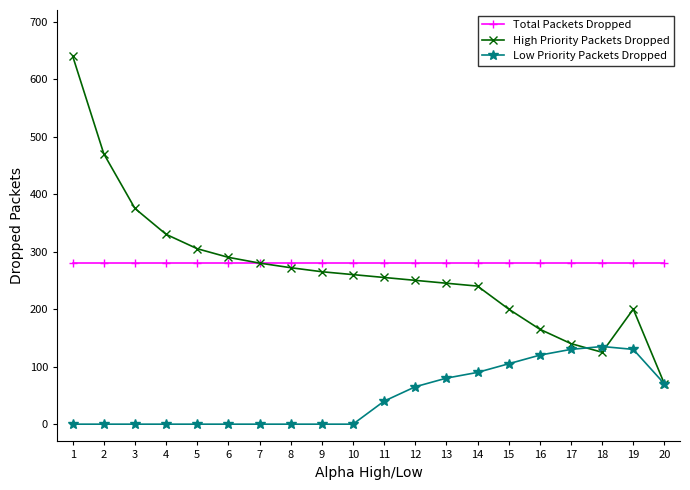

Reading left to right, list all the values displayed in this chart.

Total Packets Dropped: 280	280	280	280	280	280	280	280	280	280	280	280	280	280	280	280	280	280	280	280
High Priority Packets Dropped: 640	470	375	330	305	290	280	272	265	260	255	250	245	240	200	165	140	125	200	70
Low Priority Packets Dropped: 0	0	0	0	0	0	0	0	0	0	40	65	80	90	105	120	130	135	130	70